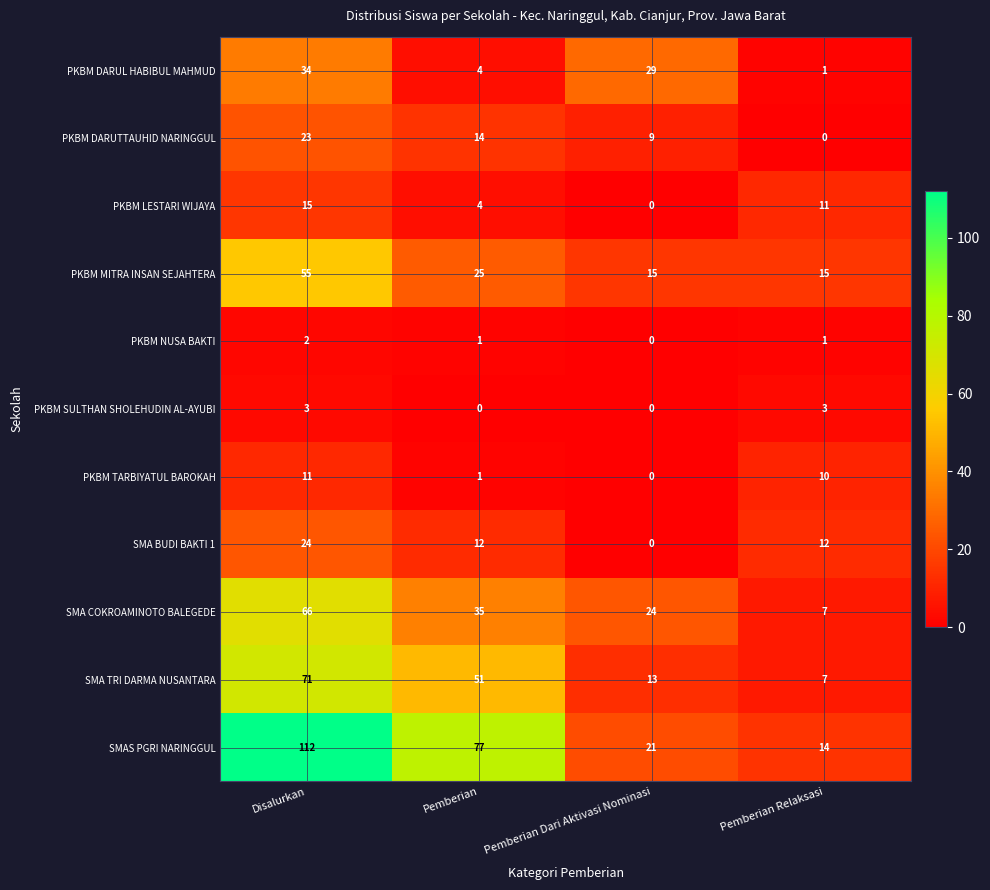

How many data points does each series have?

4